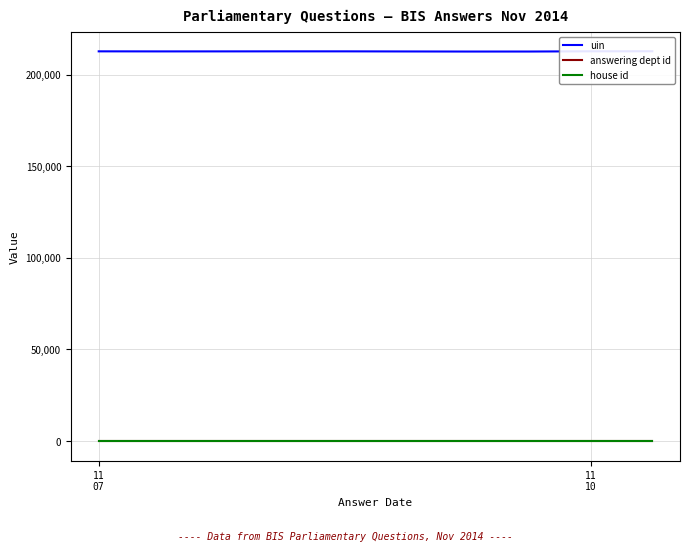

What is the approximate value of house id at 2?

1